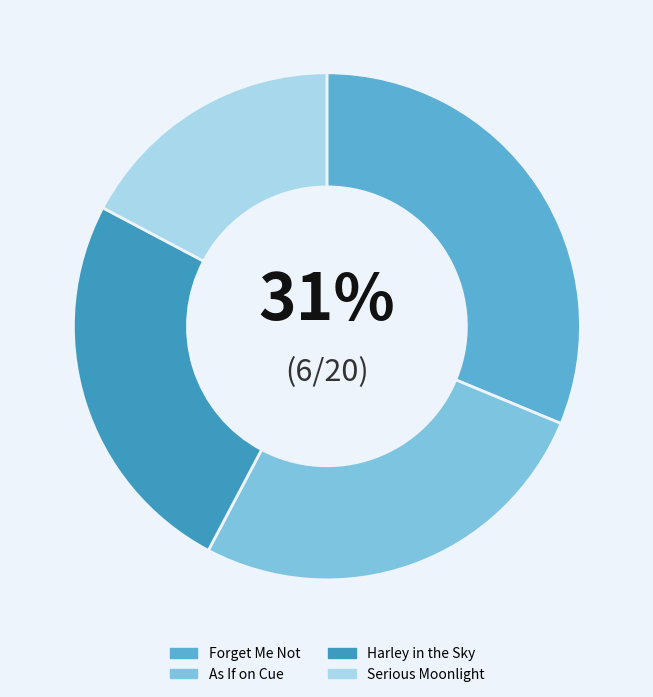

To the nearest percent, what is the difference between the Serious Moonlight and As If on Cue slice percentages?

9%